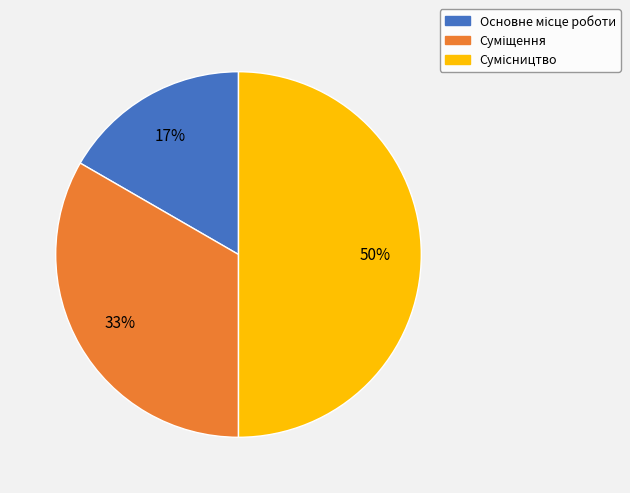

To the nearest percent, what is the difference between the largest and smallest slice percentages?

33%